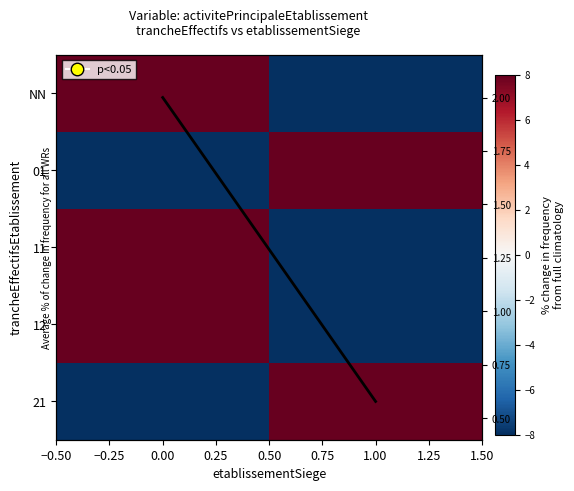

What is the minimum value for 21?

-100.0